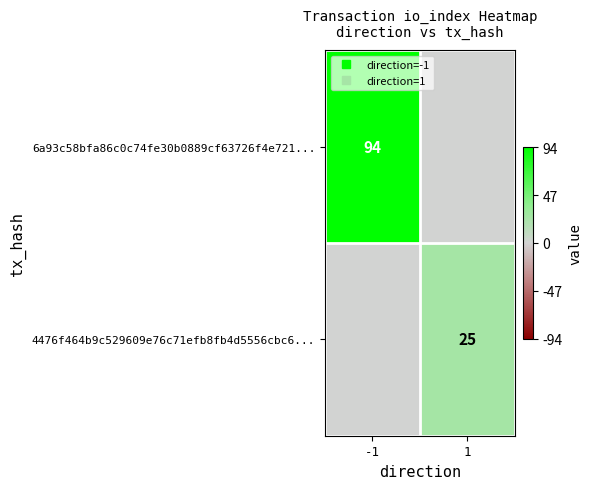

Which series has the largest total across all categories?

6a93c58bfa86c0c74fe30b0889cf63726f4e721...